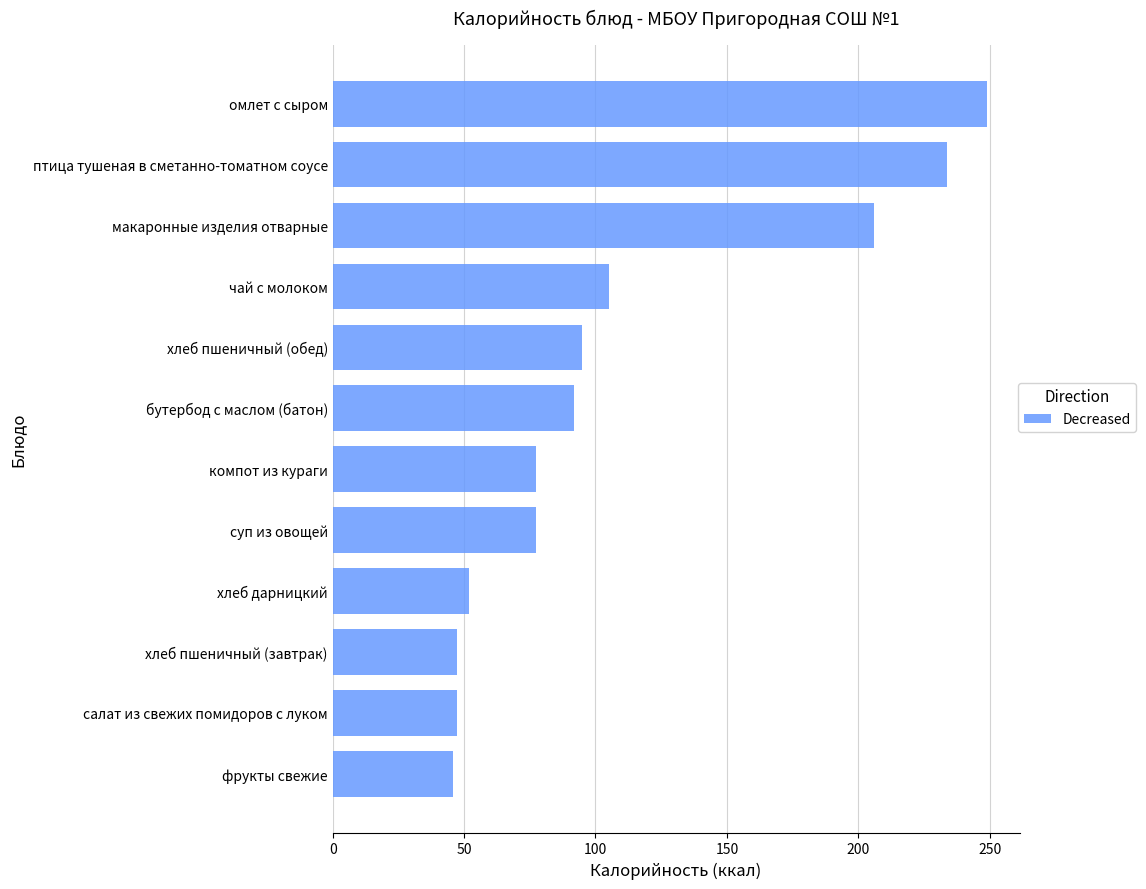

What value does the data have at компот из кураги?

77.4